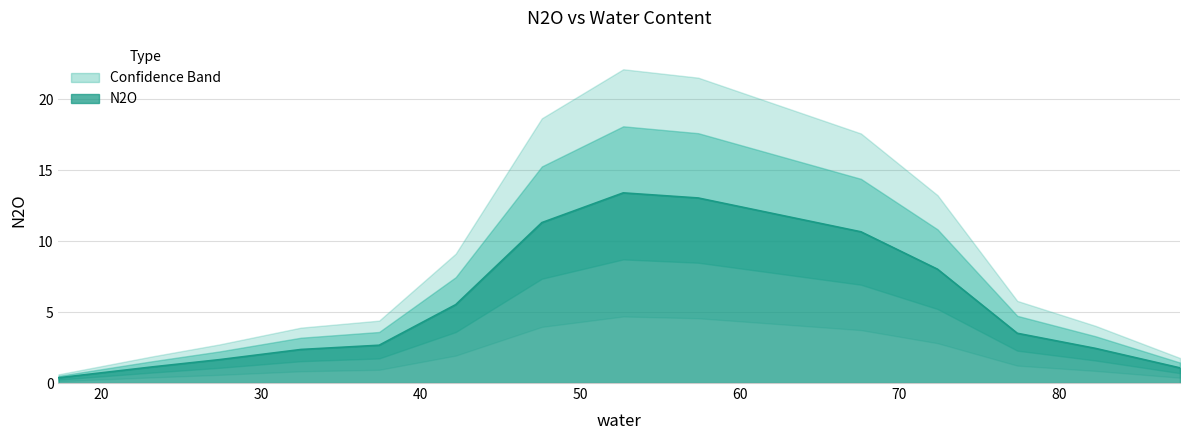

What is the label of the 1st point from the left?

17.3